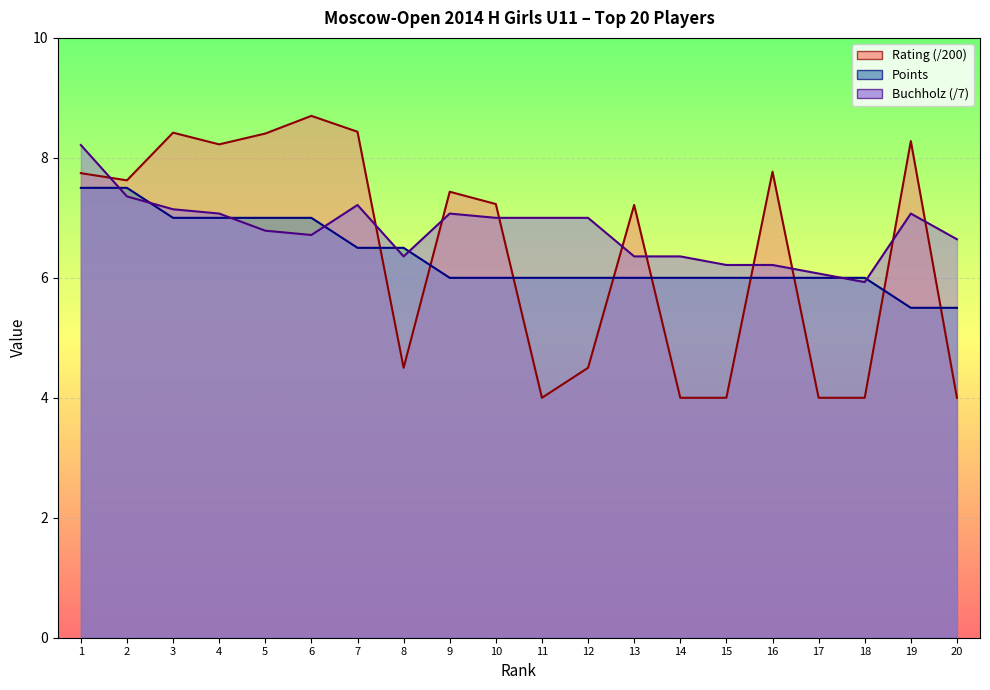

Where is Buchholz nearest to the value 7?

10